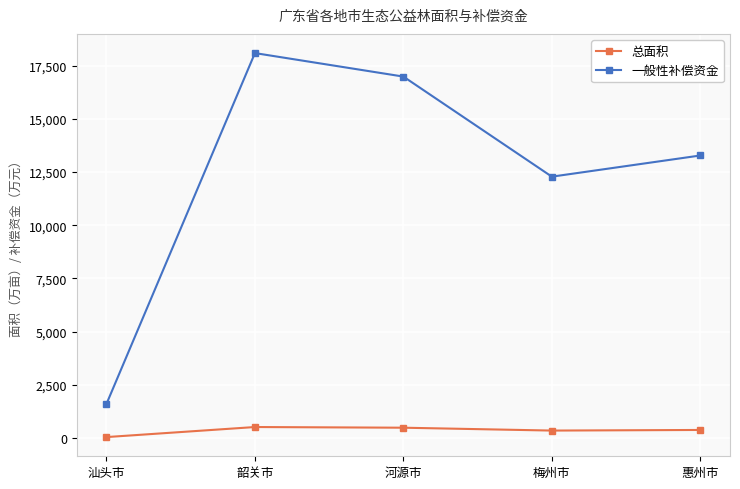

List the series in order of their overall mean, highest first.

一般性补偿资金, 总面积